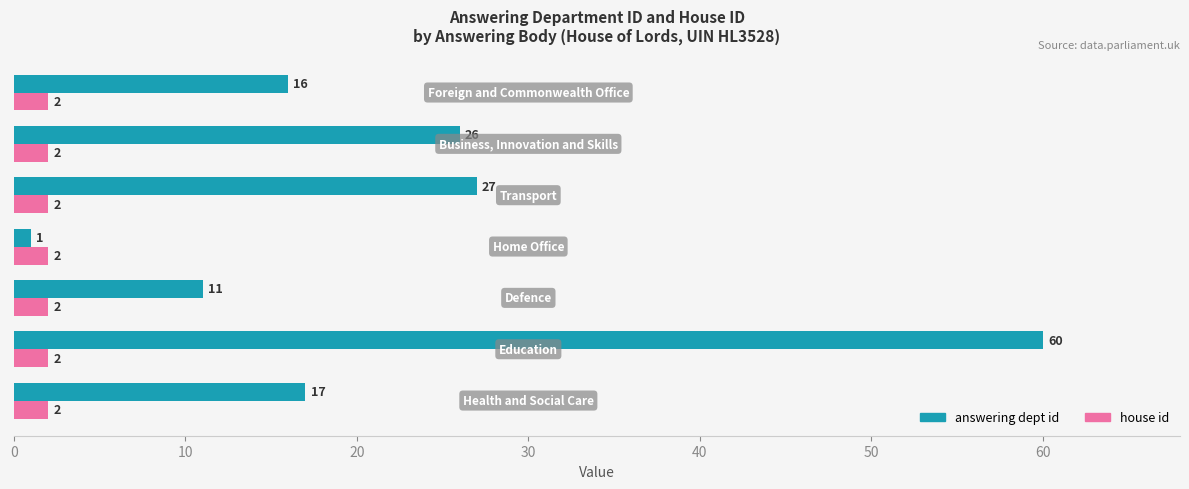

Which series has the largest range (max minus min)?

answering dept id